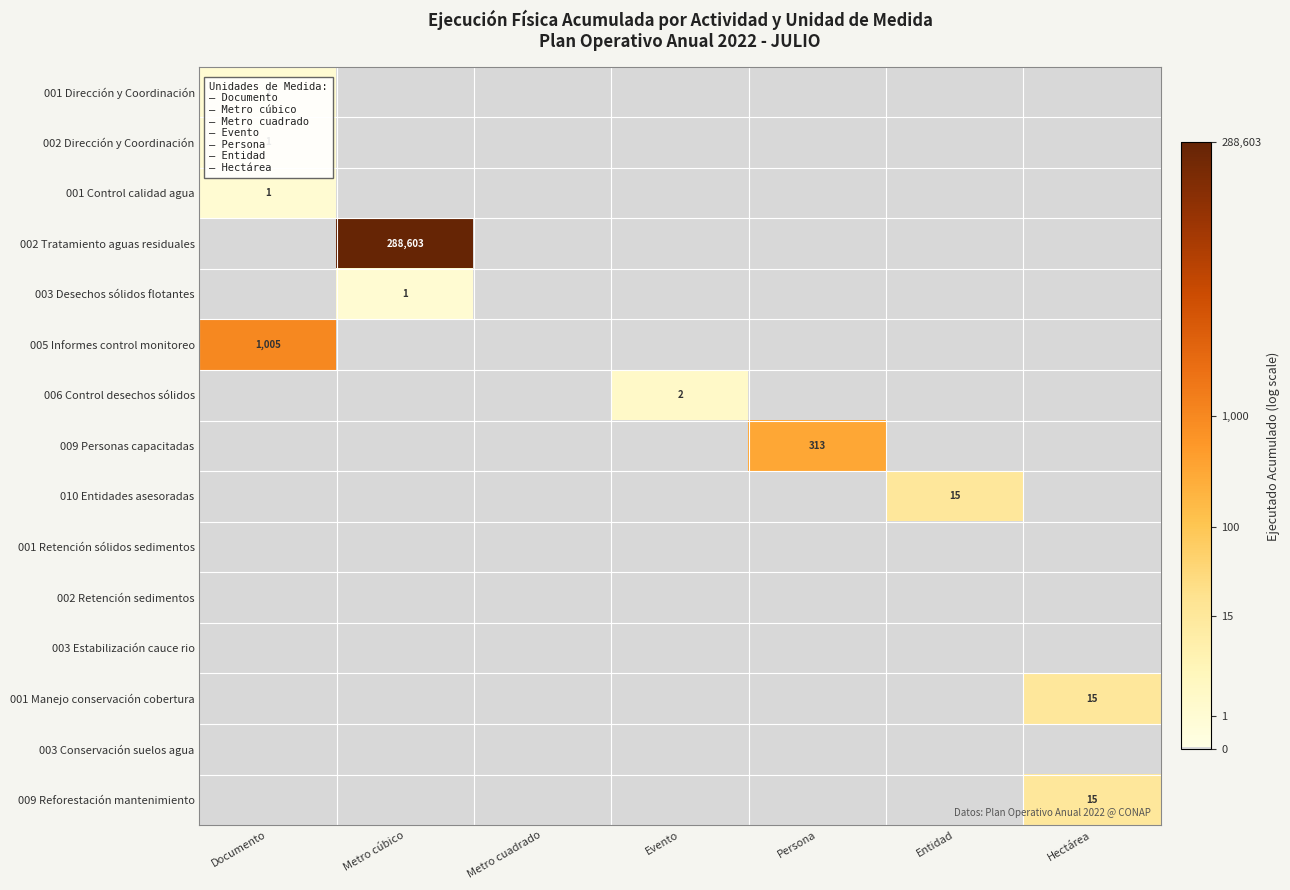

The 003 Desechos sólidos flotantes series shows 1 at Metro cúbico. True or false?

True